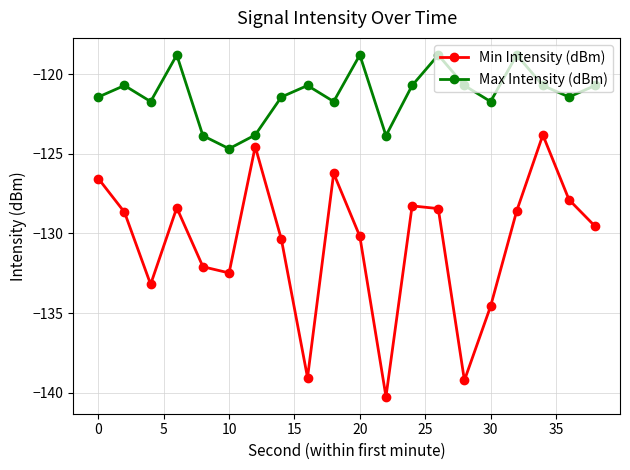

What is the difference between the maximum and minimum values in the Max Intensity (dBm) series?

5.9